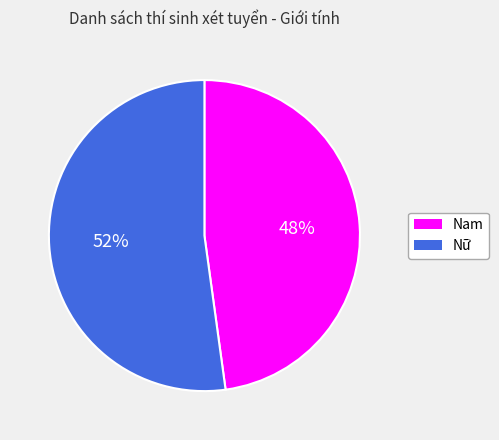

Is it true that Nam is 48% of the pie?

True